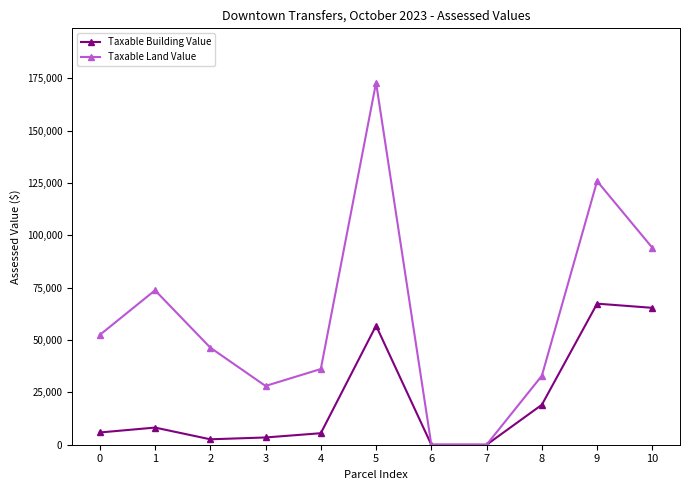

At which category does Taxable Land Value reach its first local valley?

3